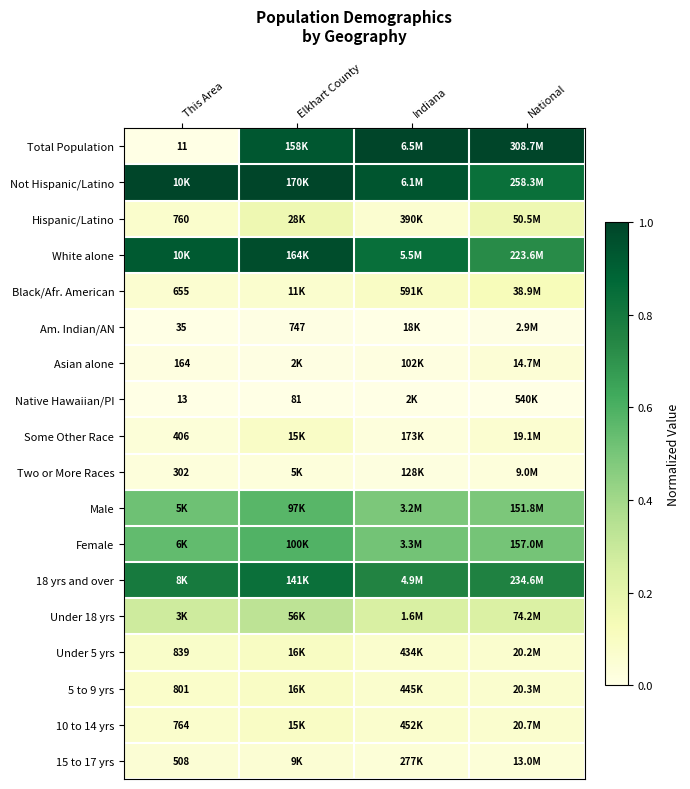

Is the value of Total Population at National greater than the value of Native Hawaiian/PI at Elkhart County?

Yes